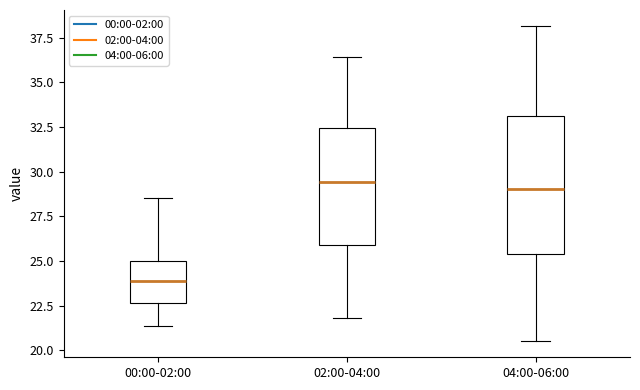

Reading left to right, read every box against the y-axis: the position of its median line, the range the box covers, and the ends of its whiskers. The values are not printed on the chart, so give them approximately, as read against the axis.

00:00-02:00: median 24.0, box 22.5 to 25.0, whiskers 21.5 to 28.5
02:00-04:00: median 29.5, box 26.0 to 32.5, whiskers 22.0 to 36.5
04:00-06:00: median 29.0, box 25.5 to 33.0, whiskers 20.5 to 38.0